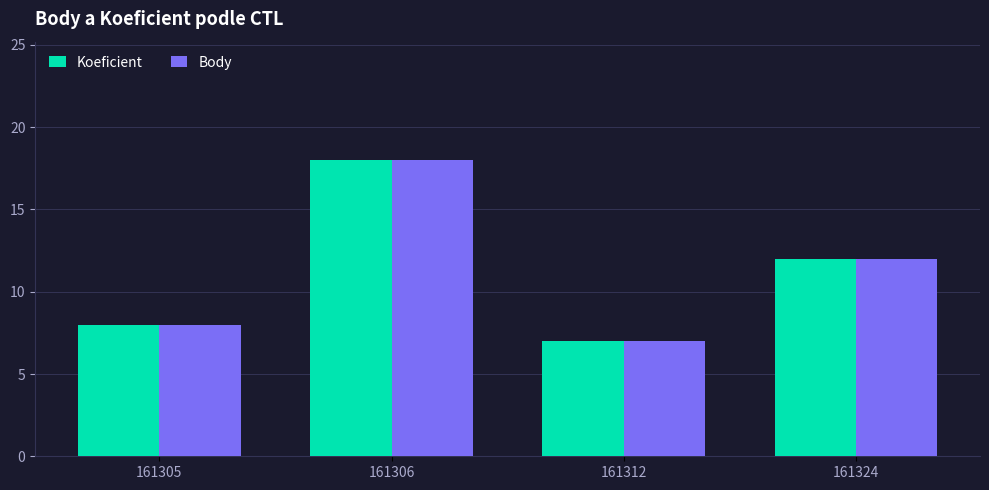

How many values in the Koeficient series are below 12?

2